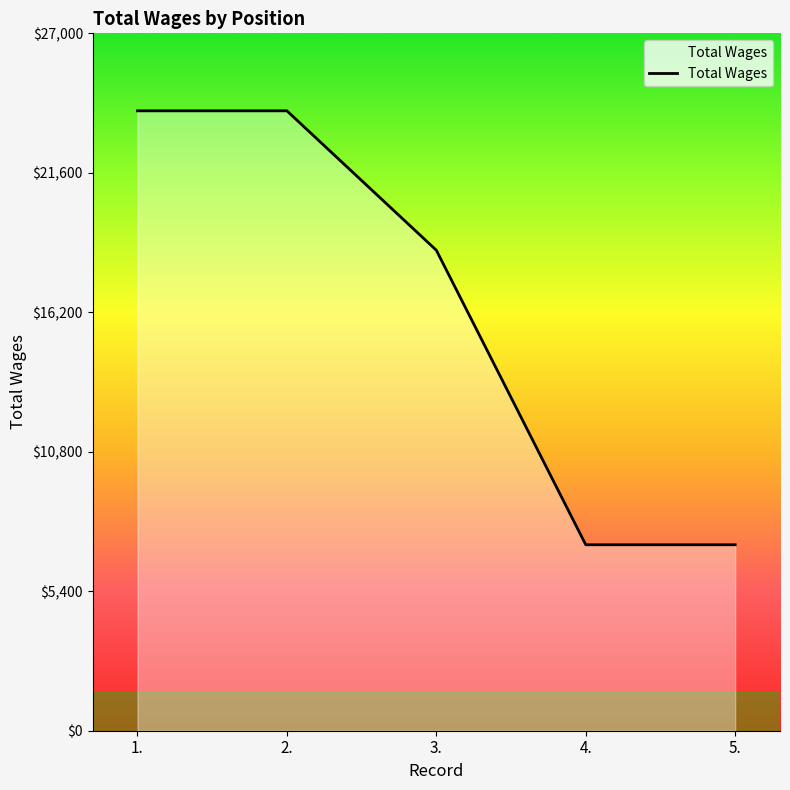

What is the greatest value displayed?

24000